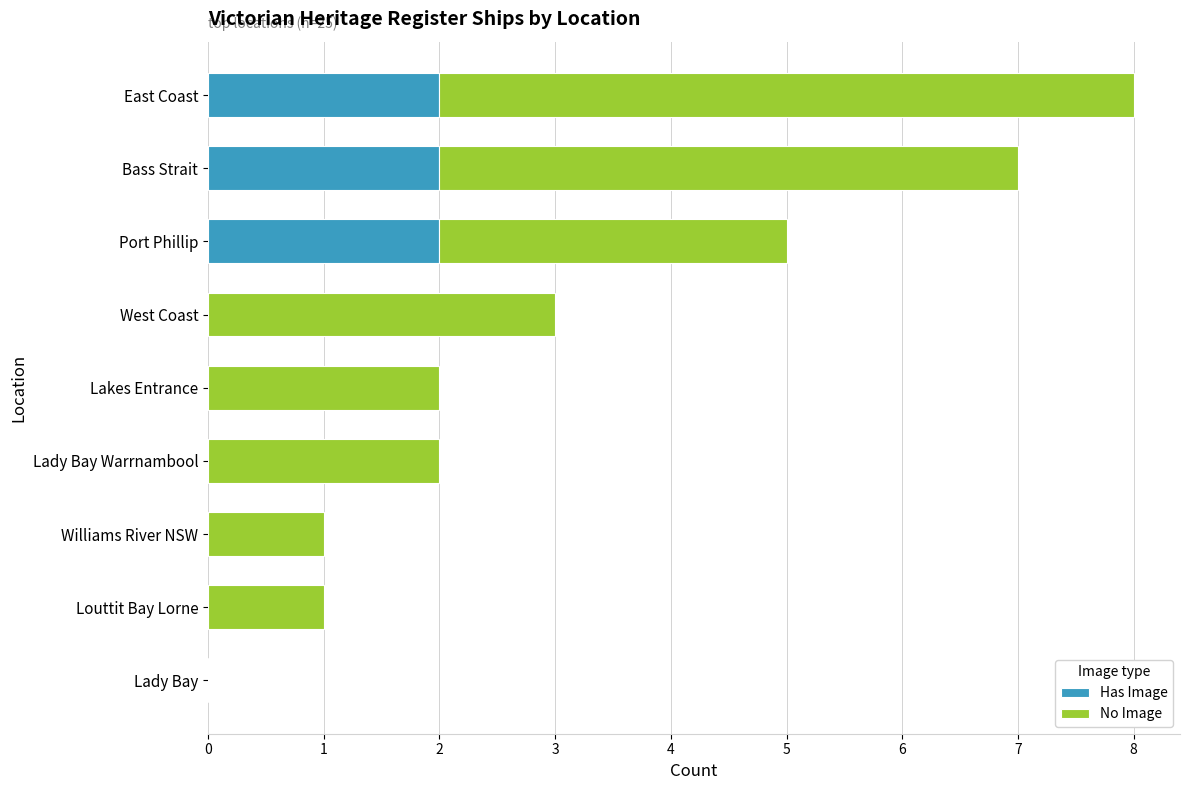

What is the total value across all series at Port Phillip?

5